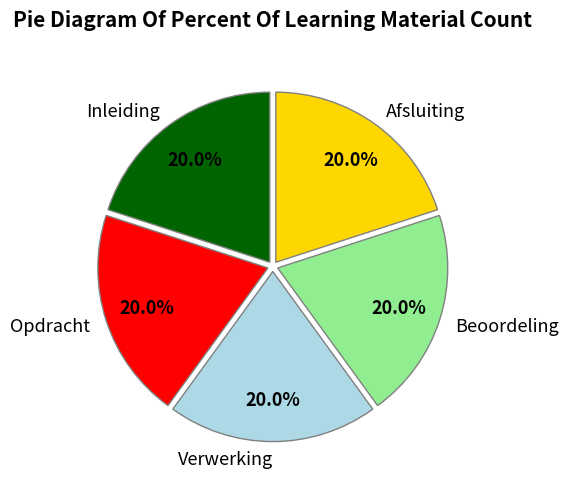

Does Verwerking represent more than half of the total?

No